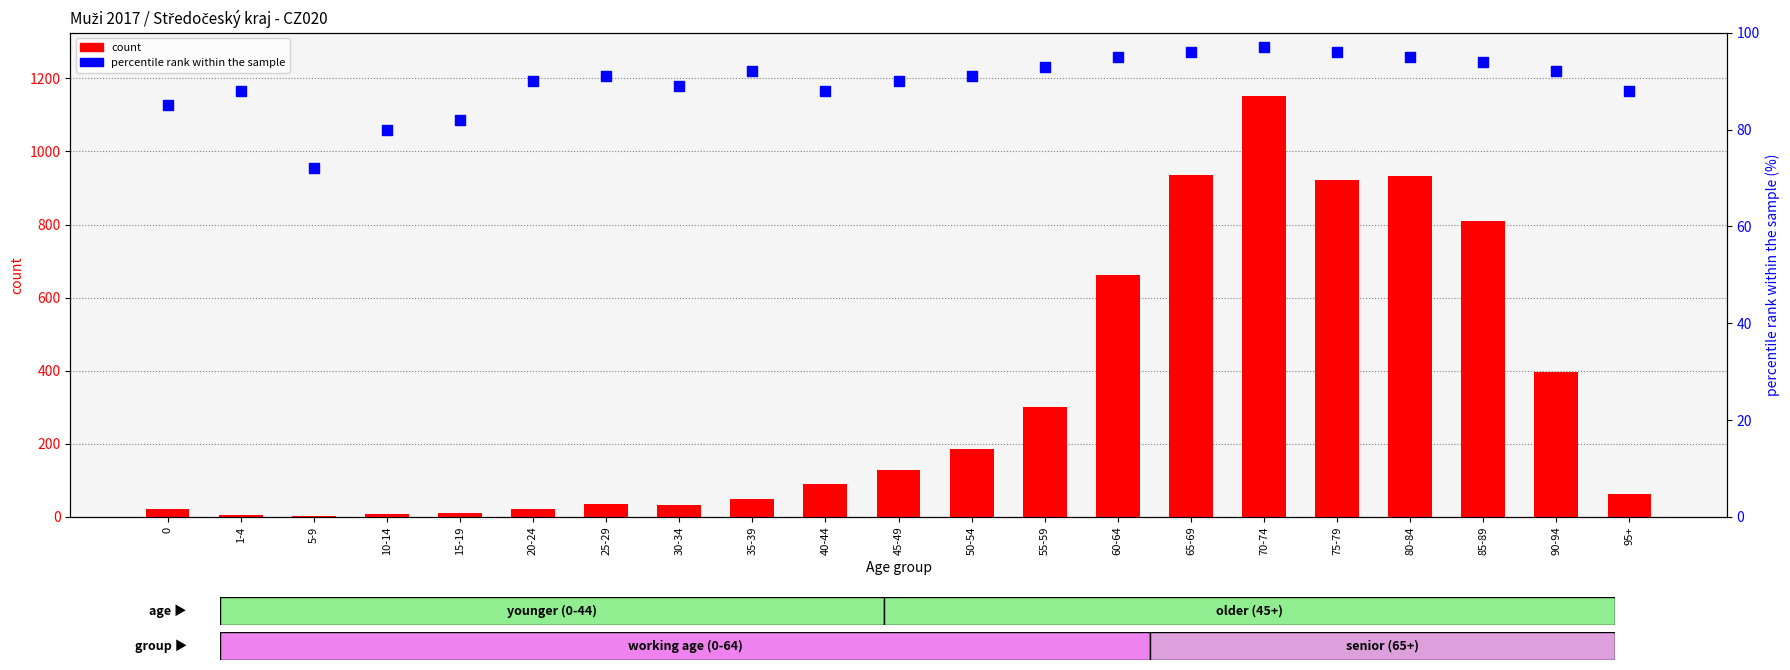

What is the total value across all series at 75-79?

1018